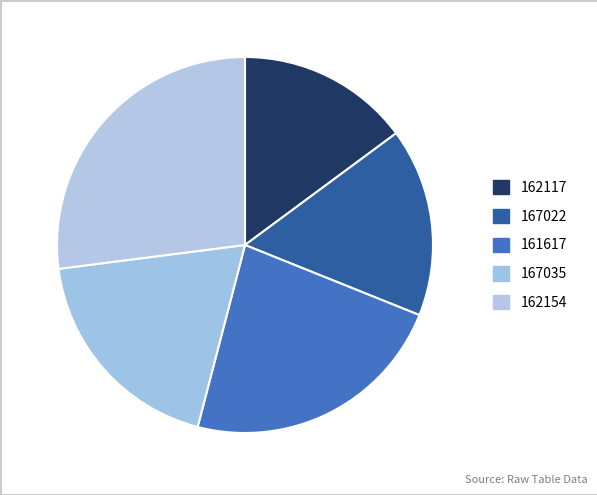

How many slices are in this pie chart?

5